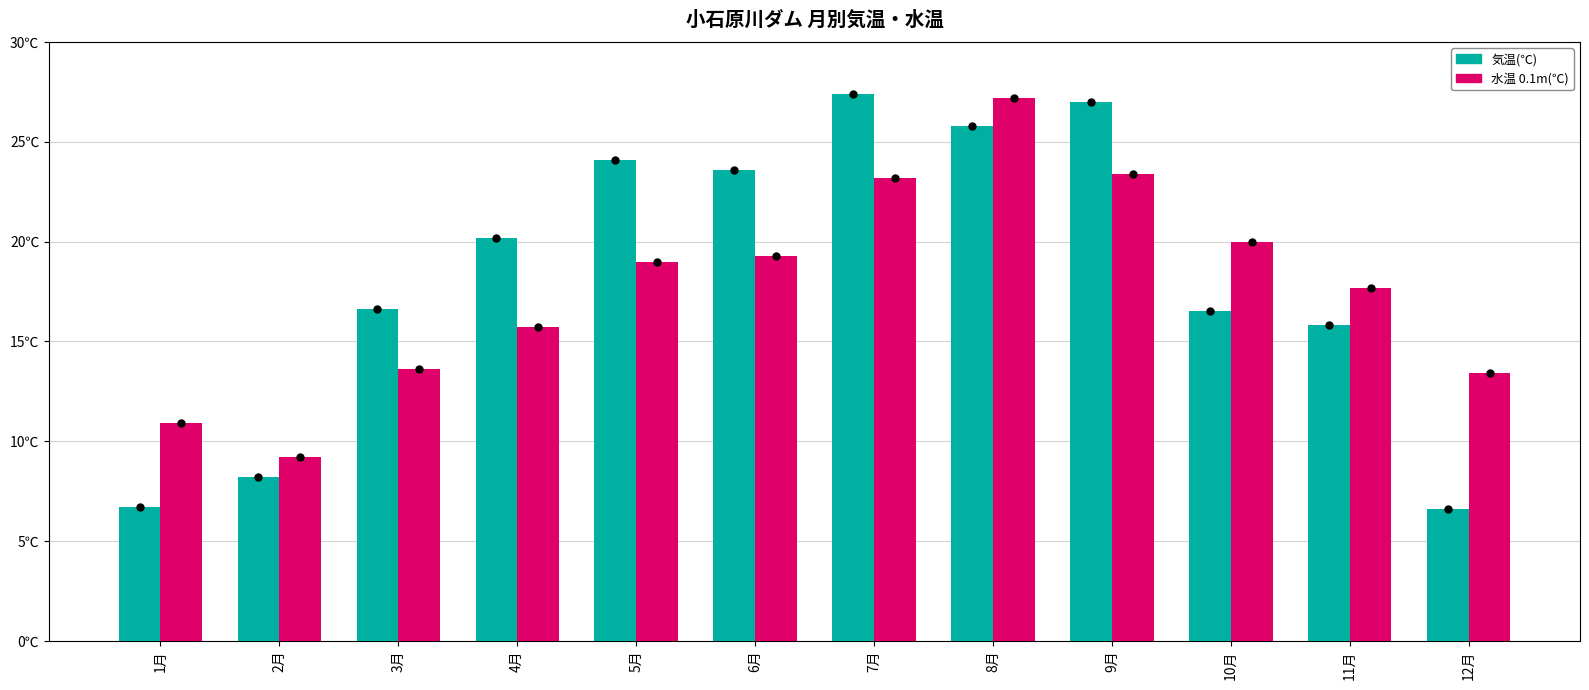

At which label is 気温(℃) closest to 17?

3月